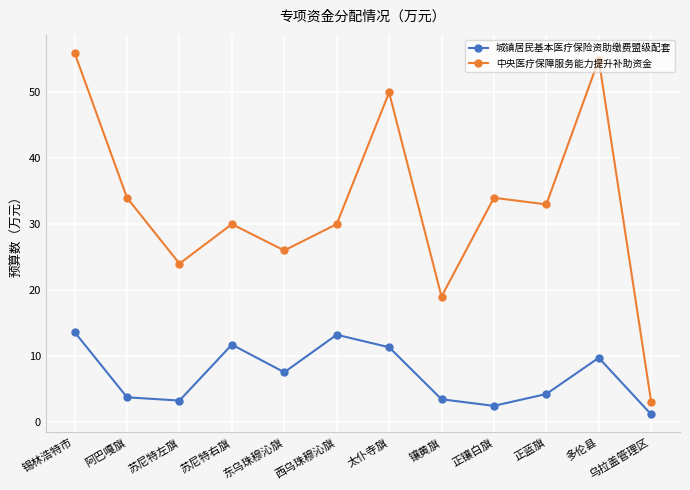

Does the chart have visible grid lines?

Yes